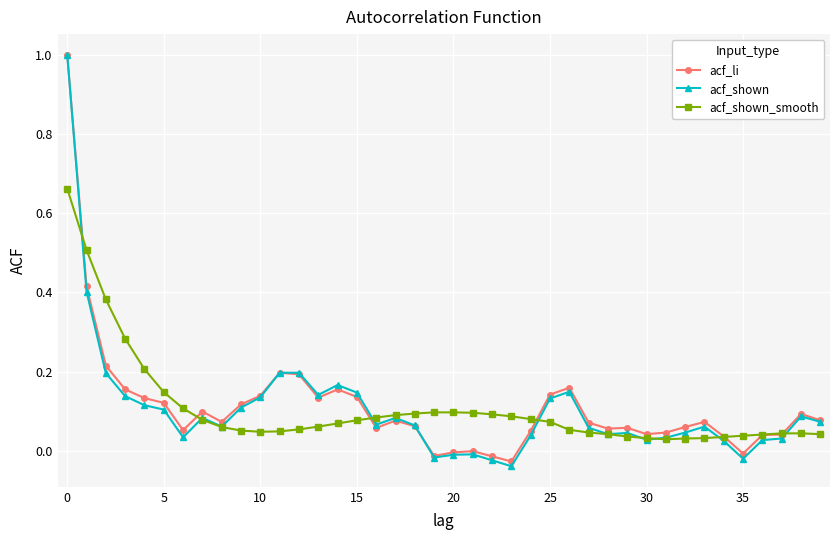

Which series has the widest spread of values?

acf_shown